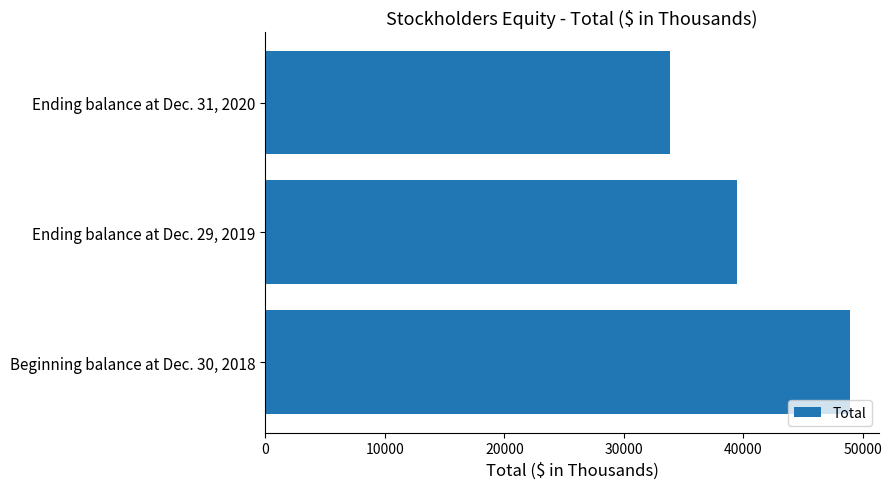

How many data points are less than 39460?

1